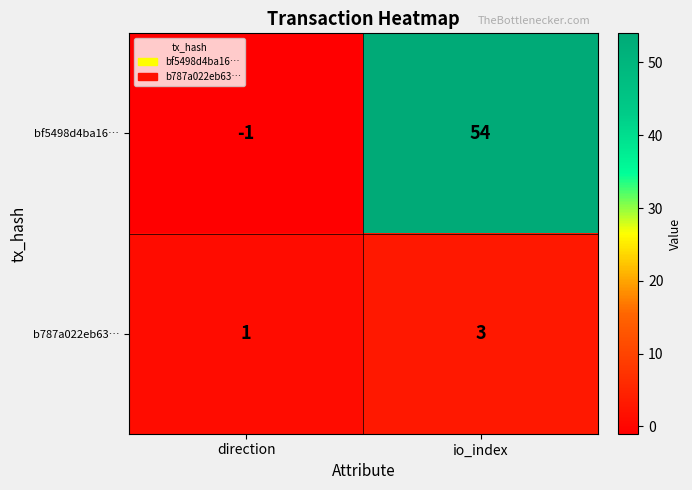

At which category does the chart reach its minimum across all series?

direction